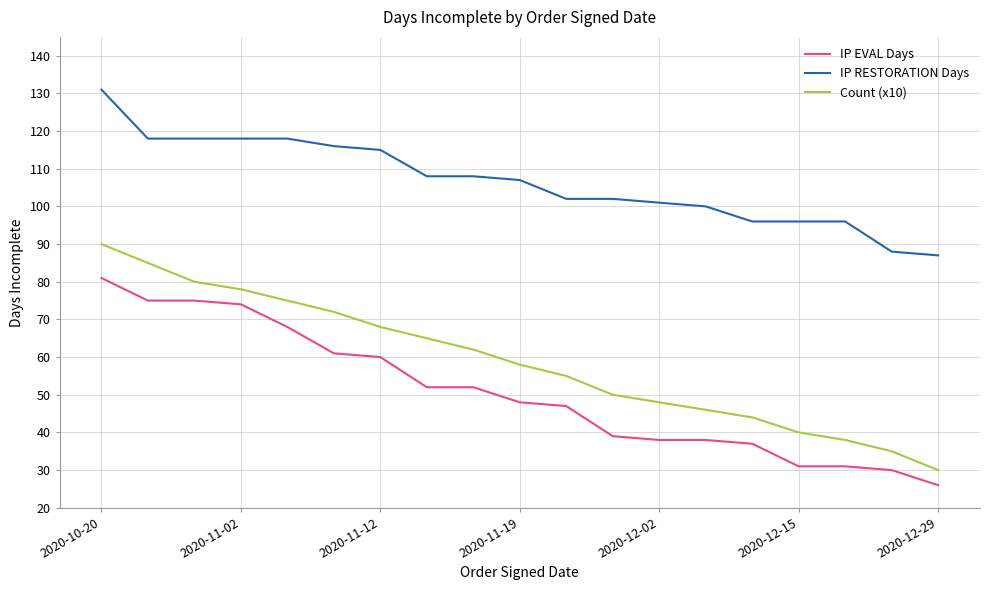

What is the difference between the maximum and second lowest values in the IP RESTORATION Days series?

43